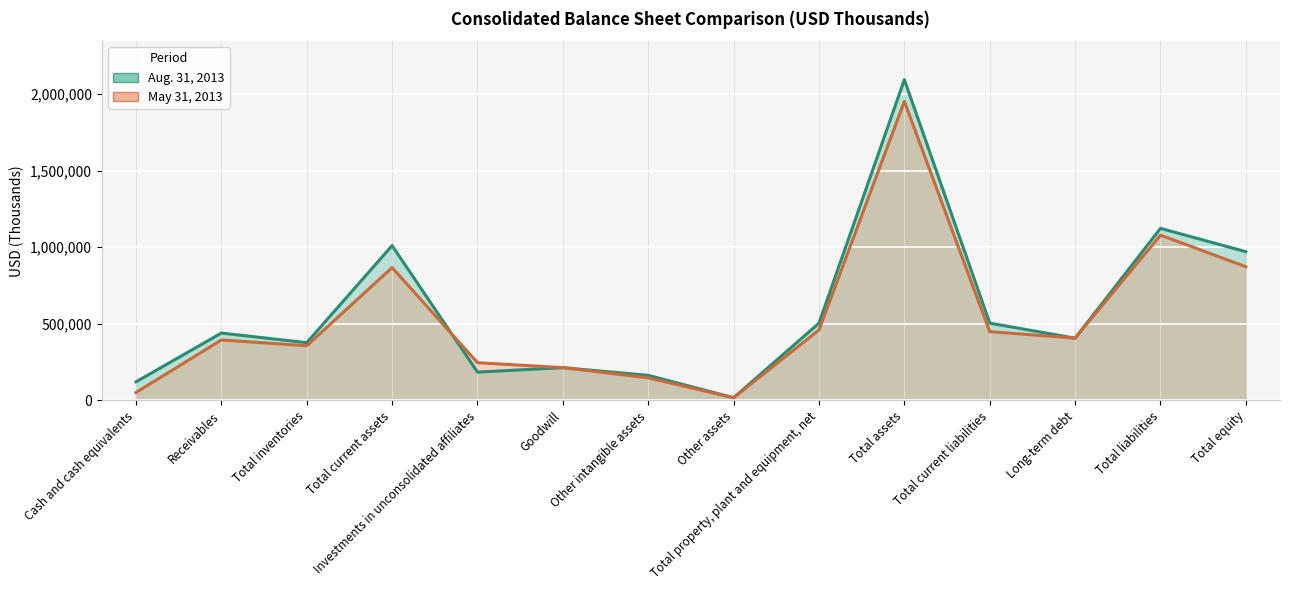

Does the chart display data point markers on the line(s)?

No